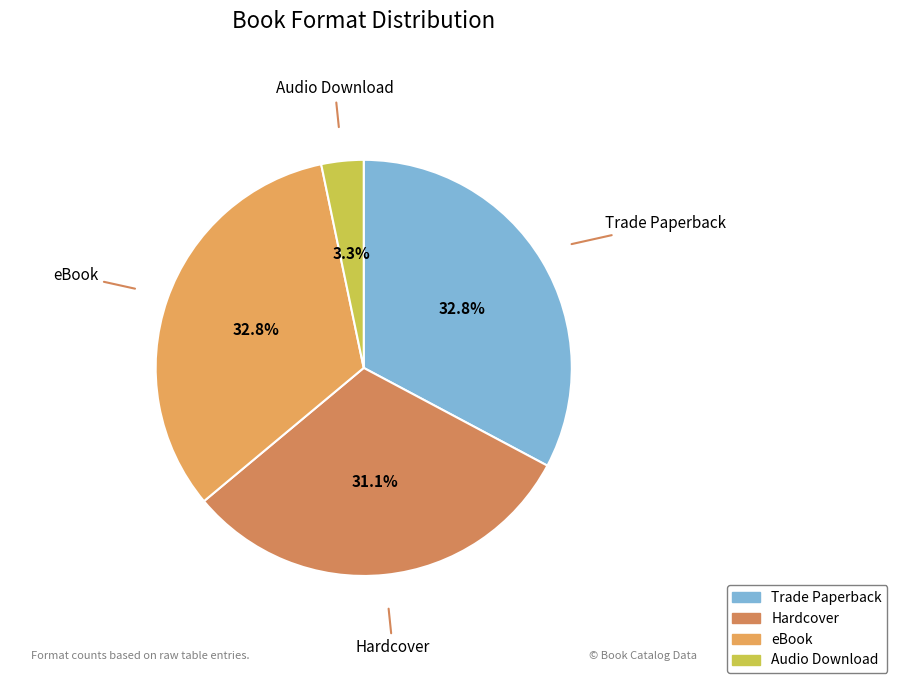

How many segments does this pie chart have?

4